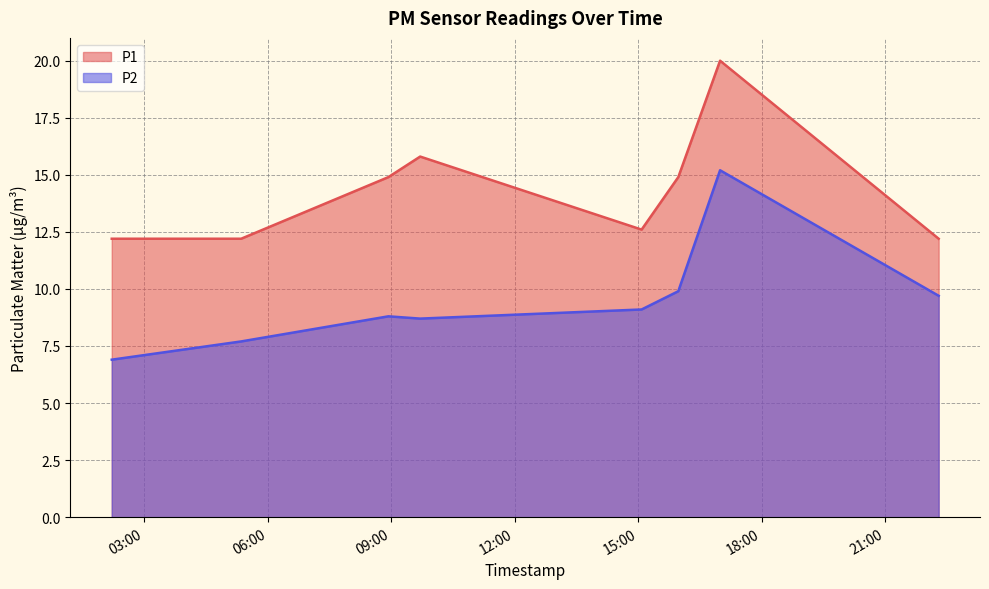

What is the total value across all series at 2024-02-14T02:12:57?

19.1